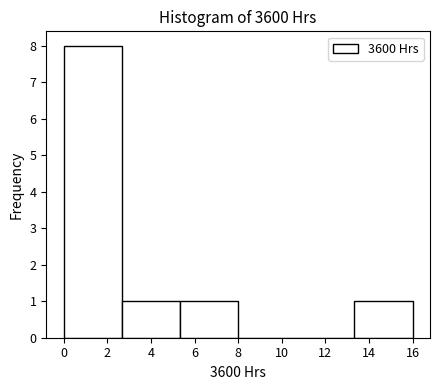

How tall is the bar that spans 5.4 to 8.0 on the x-axis? Neither the bar edges nor the heights are printed on the chart, so give them approximately, as read against the axes.

1